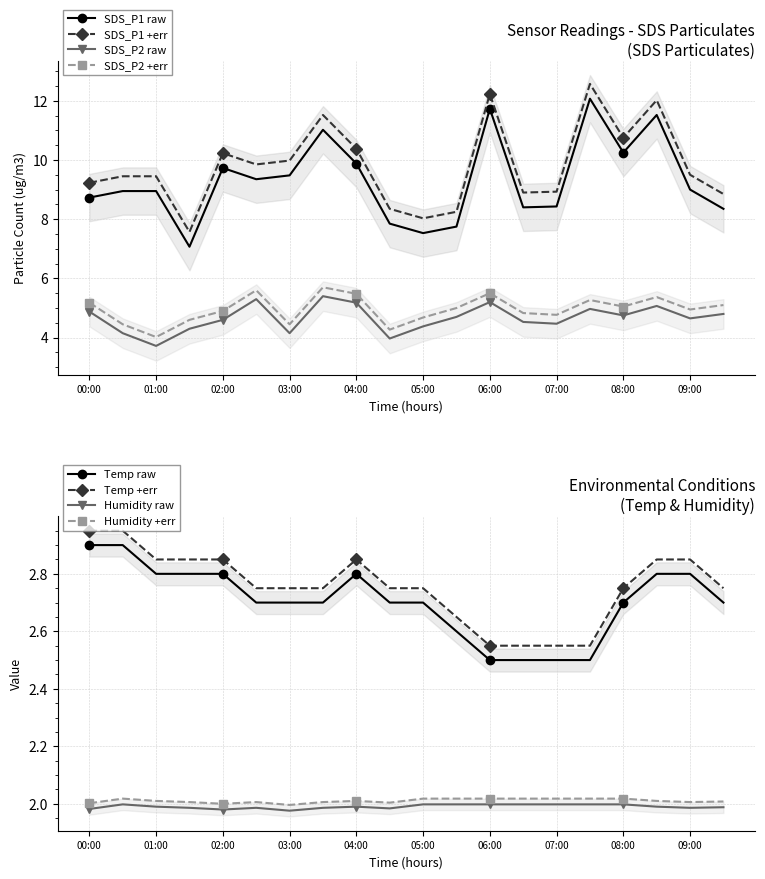

What is the value of the Temp point at the 19th from the left?

2.8